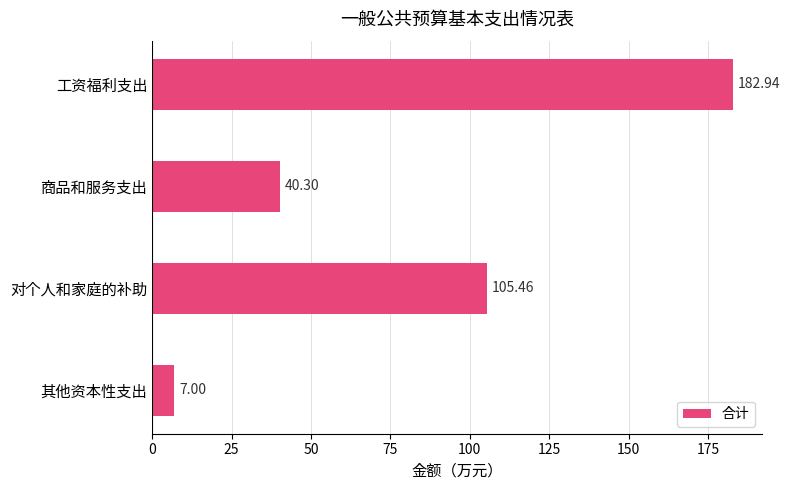

What is the maximum value shown in the chart?

182.9